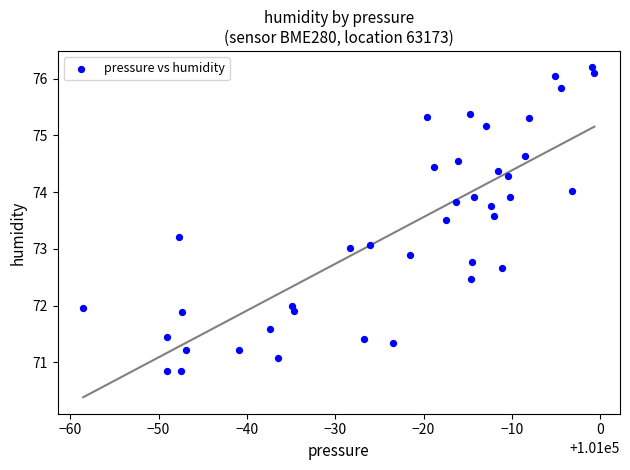

What is the range of Y values (max minus min)?

5.4